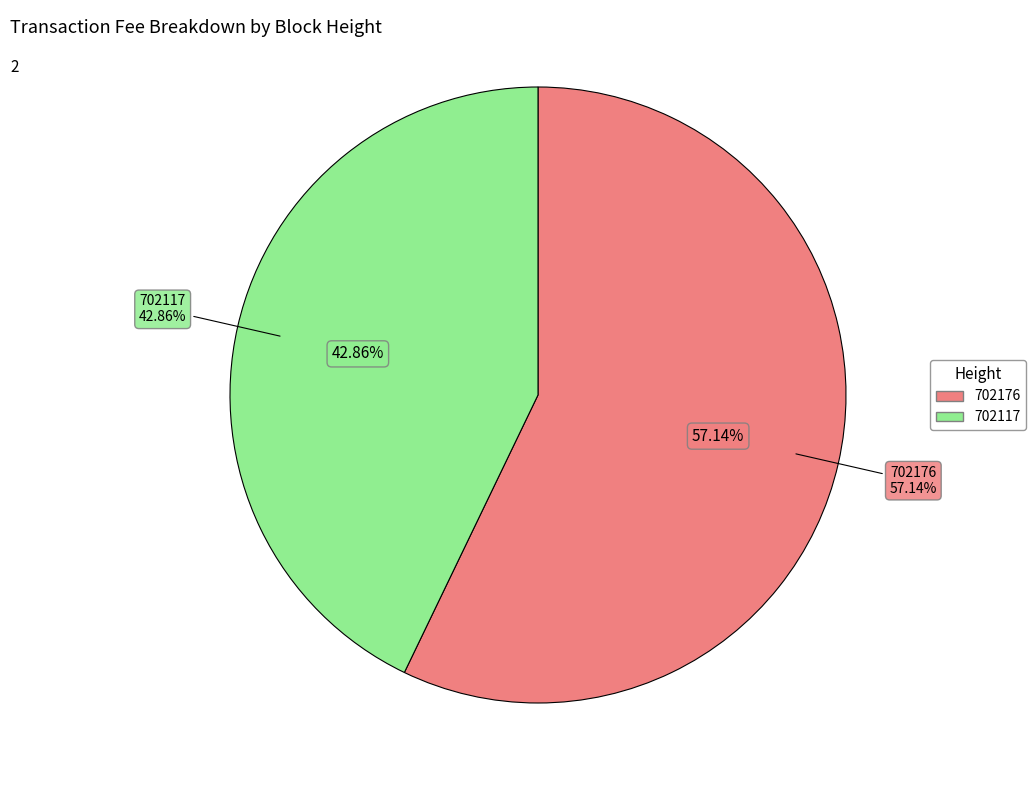

Which category has the smallest portion of the pie?

702117